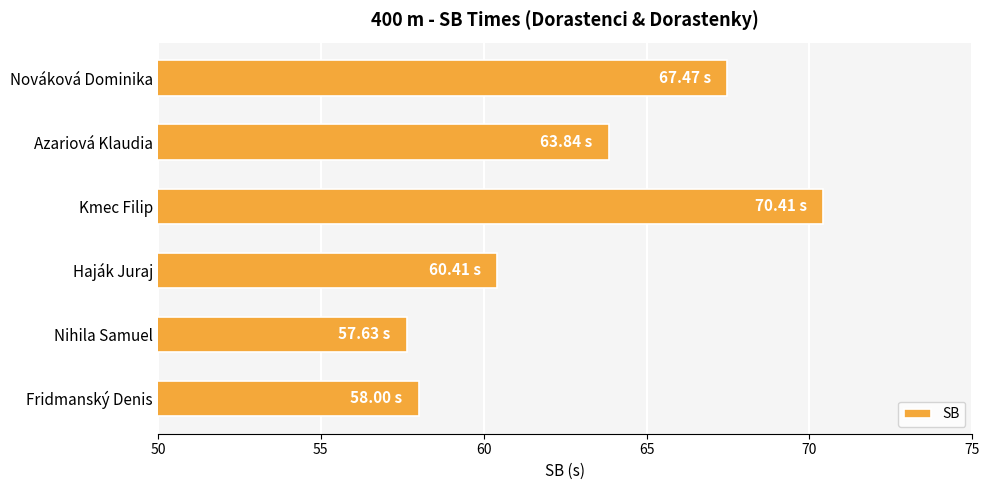

What is the difference between the maximum and minimum values?

12.8